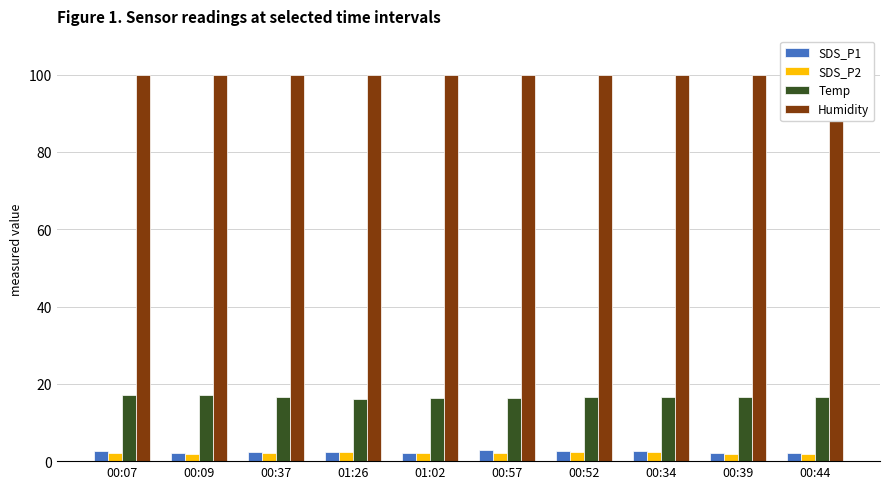

What position from the right is 00:52?

4